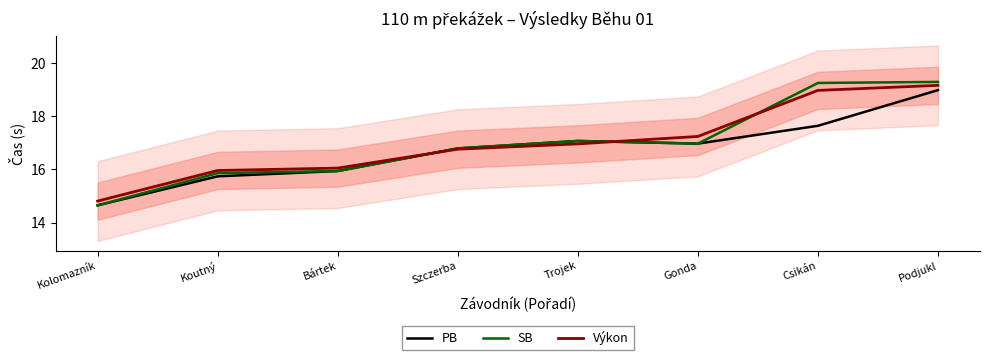

What are all the series names shown in the legend?

PB, SB, Výkon